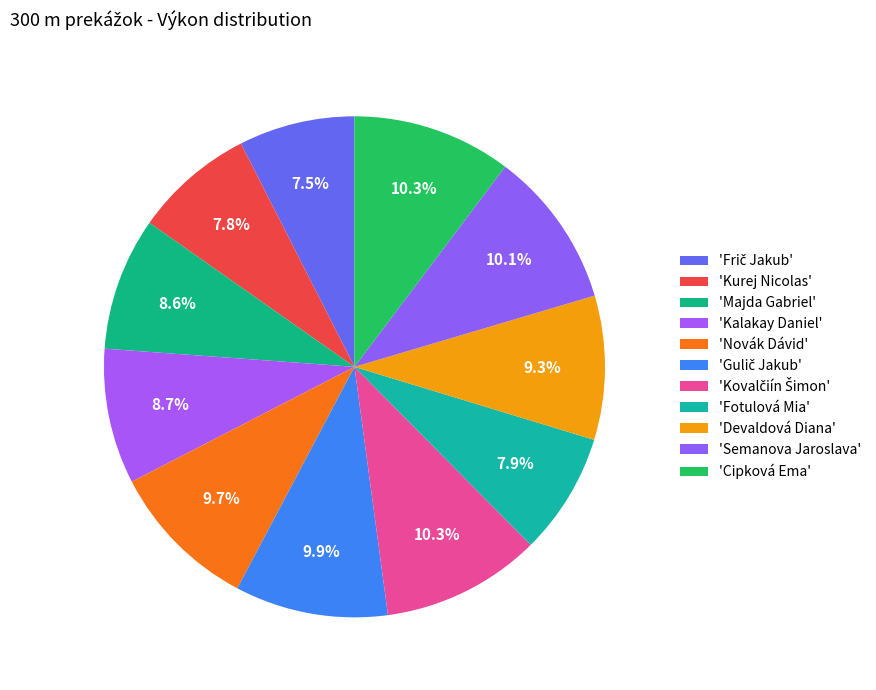

How many segments does this pie chart have?

11